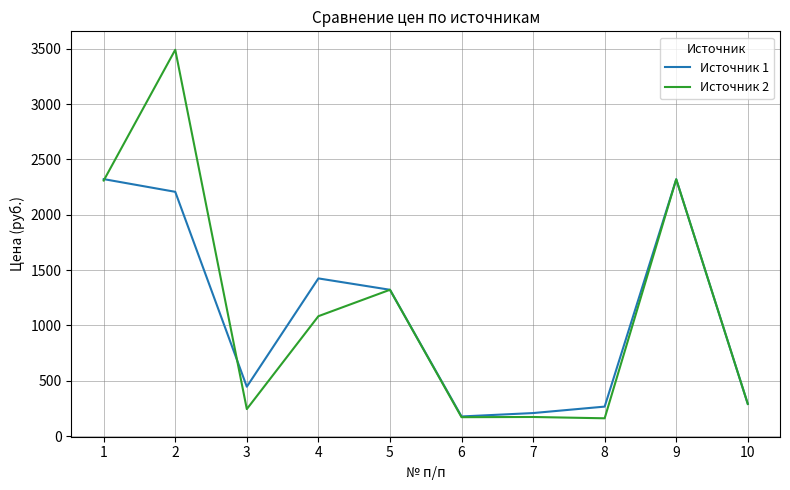

Between 2 and 7, which series saw the biggest shift?

Источник 2